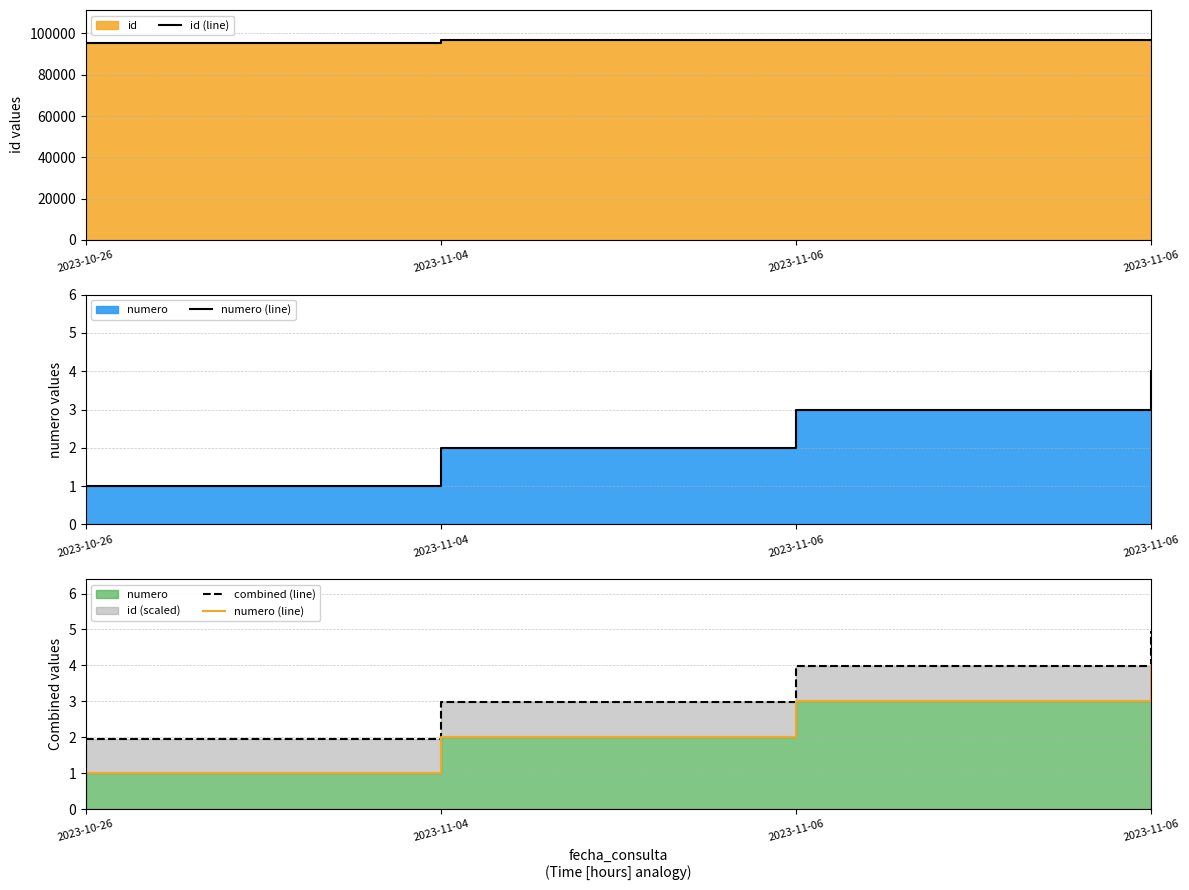

What is the sum of all id (line) values?

385956.0